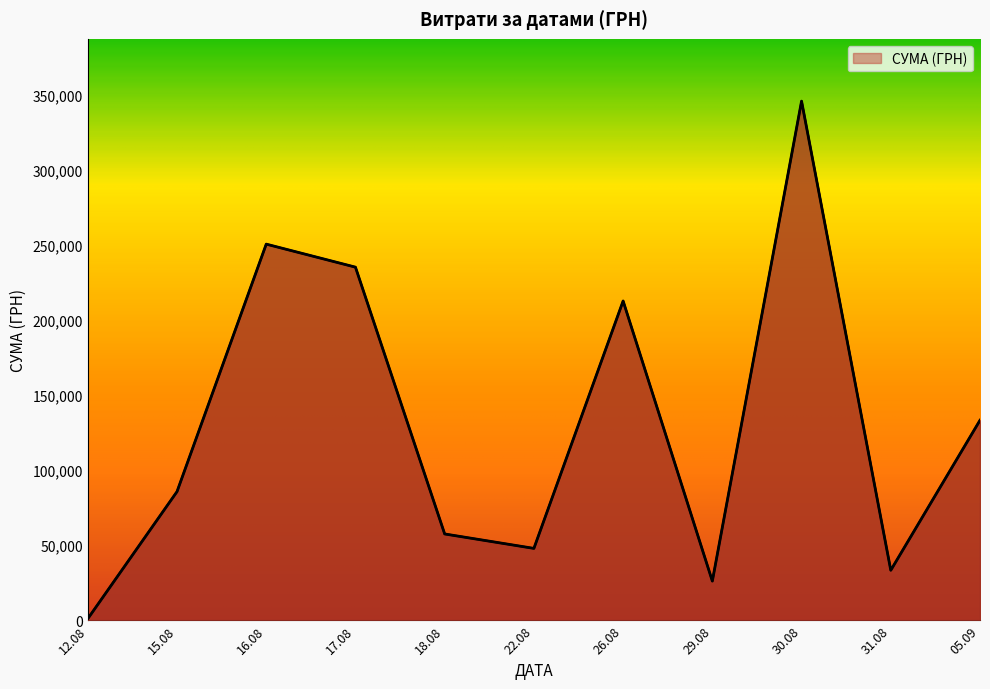

What is the difference between the maximum and minimum values?

344689.0